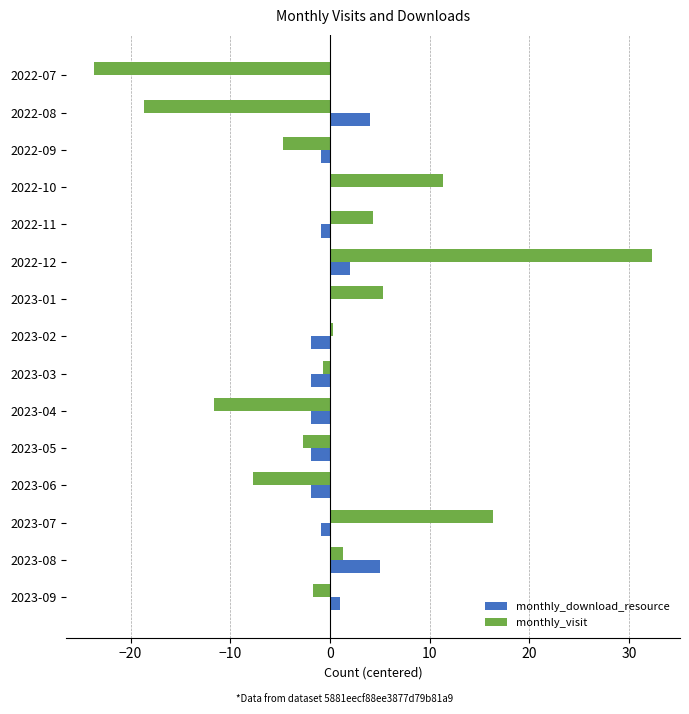

Is it true that monthly_download_resource equals 0.1 at 2022-10?

True